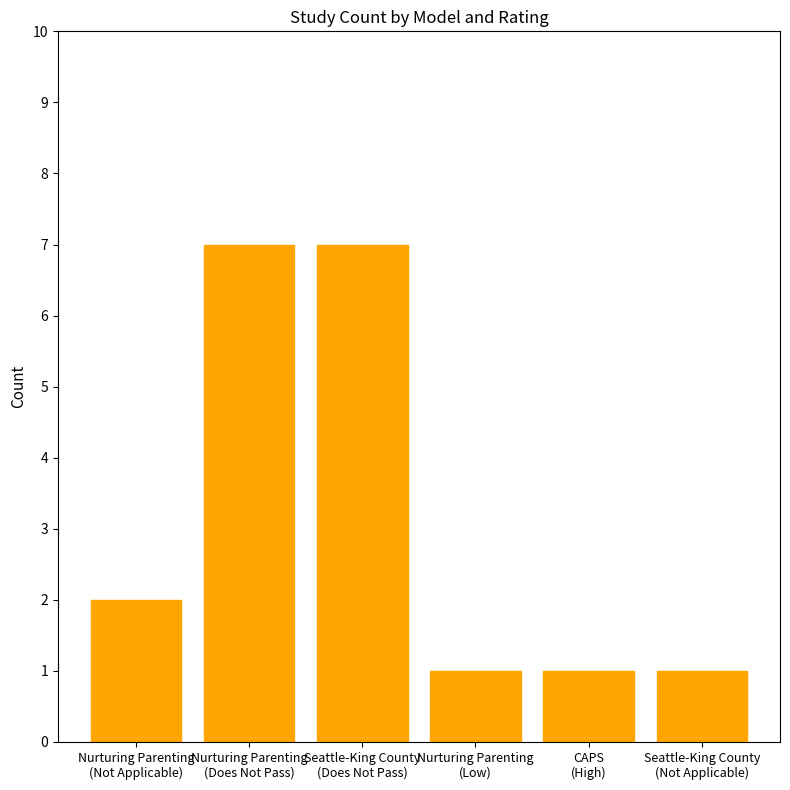

True or false: the data shows 7 at Seattle-King County
(Does Not Pass).

True